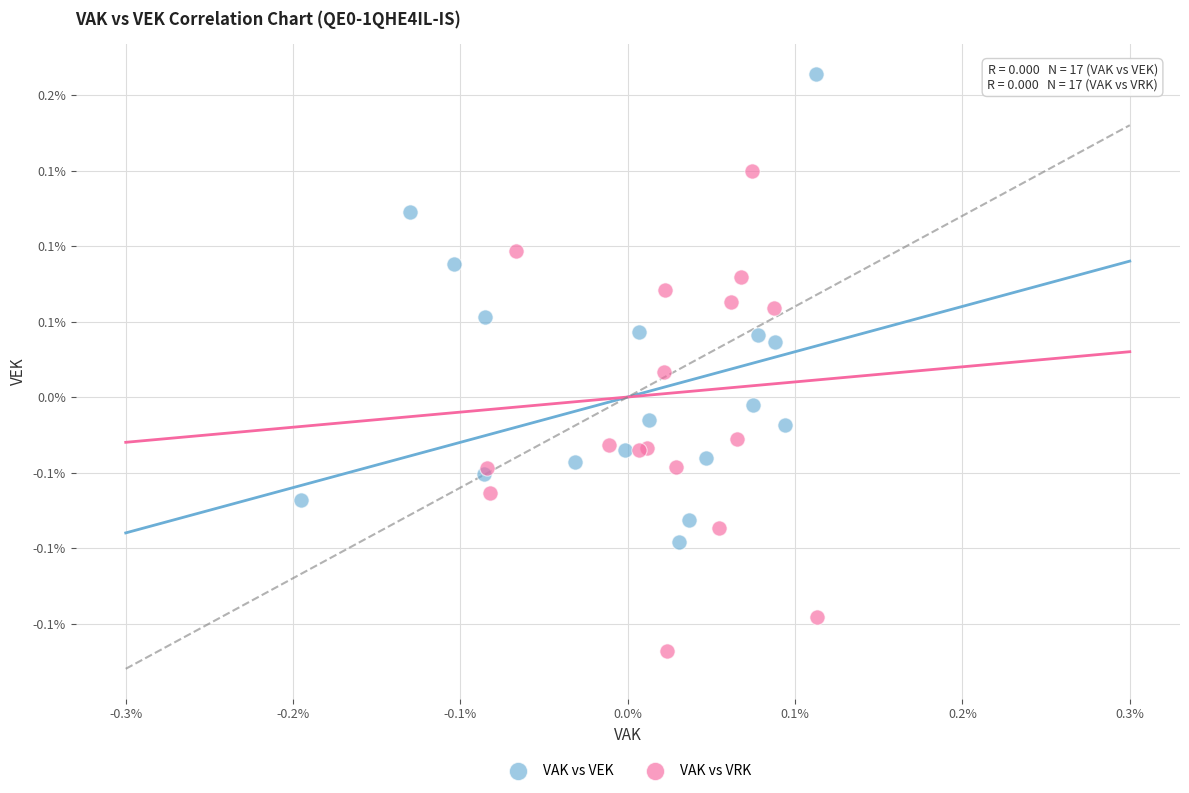

What are all the series names shown in the legend?

VAK vs VEK, VAK vs VRK